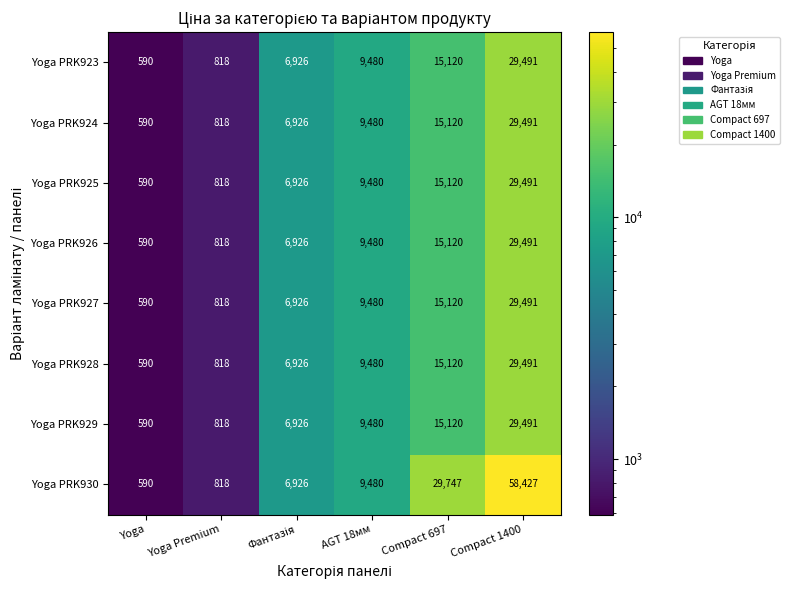

What is the average value of the Yoga PRK927 series?

10404